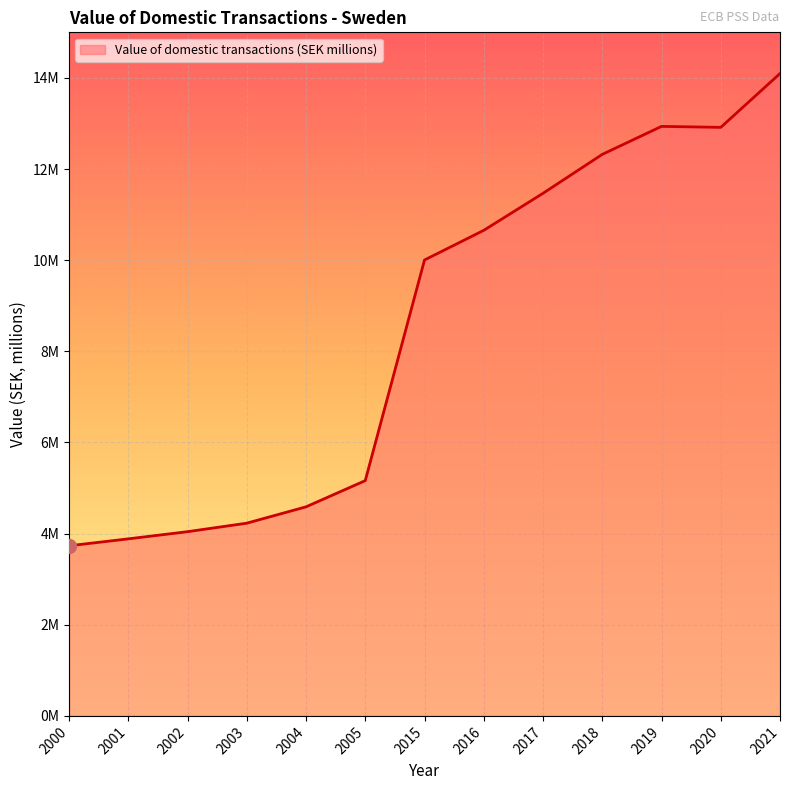

What is the sum of all values?

110036212.7